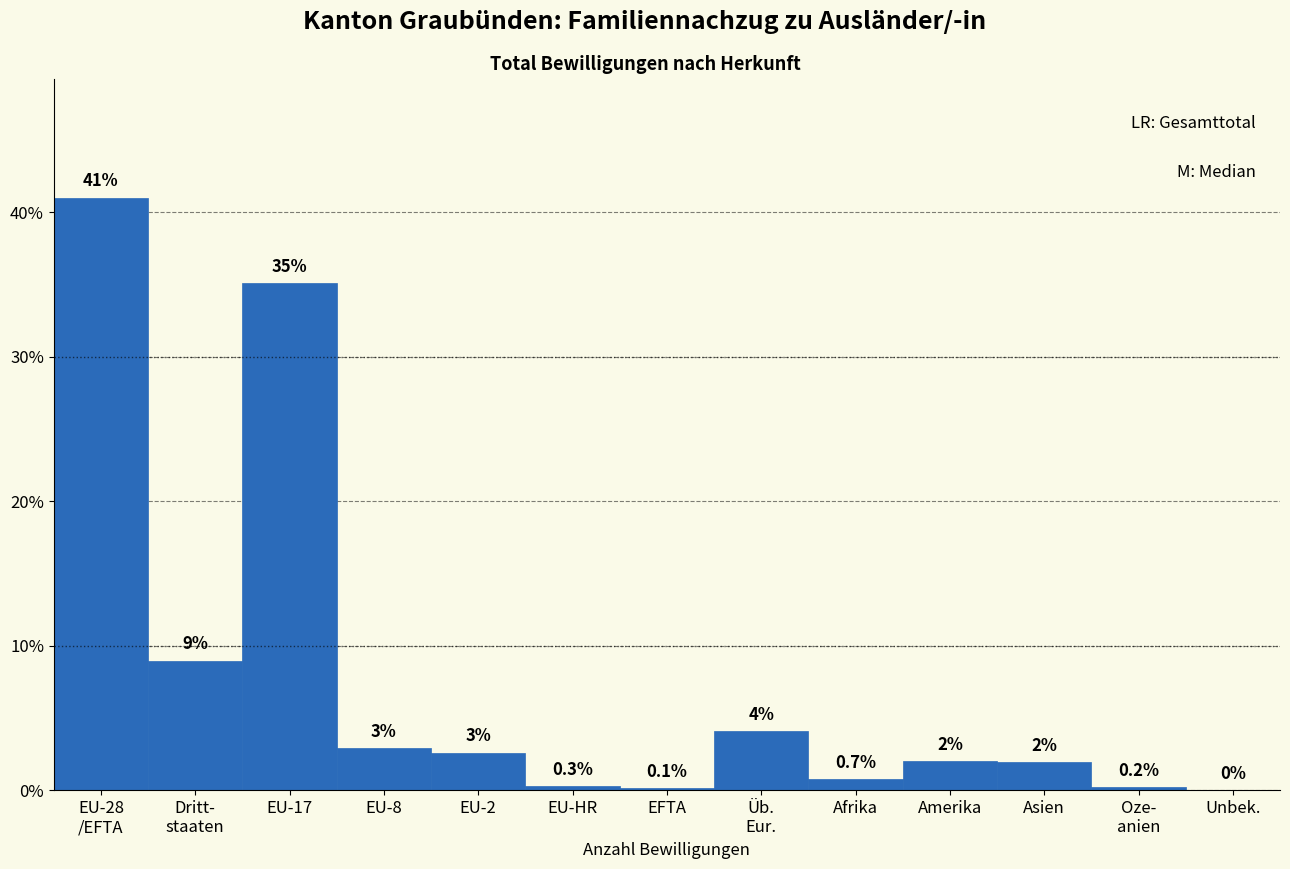

What is the change in value from Amerika to Unbek.?

-2.0